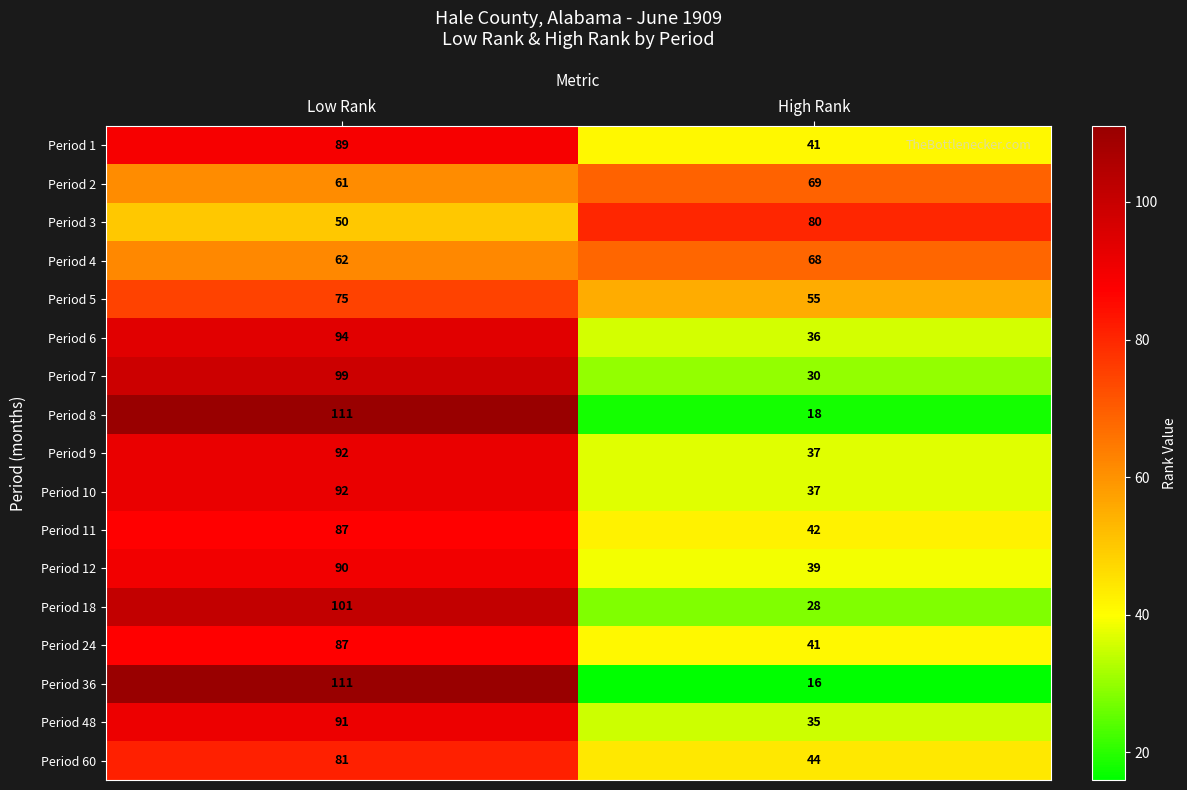

Which category has the lowest value in the Period 1 series?

High Rank